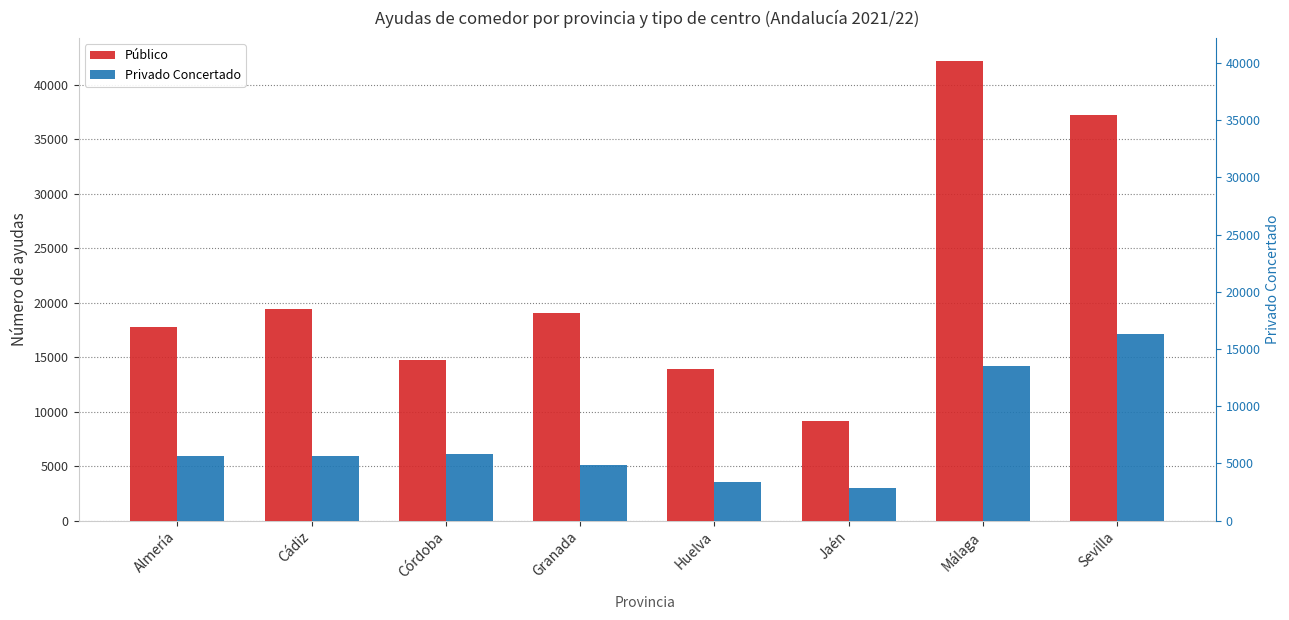

Are the bars horizontal?

No